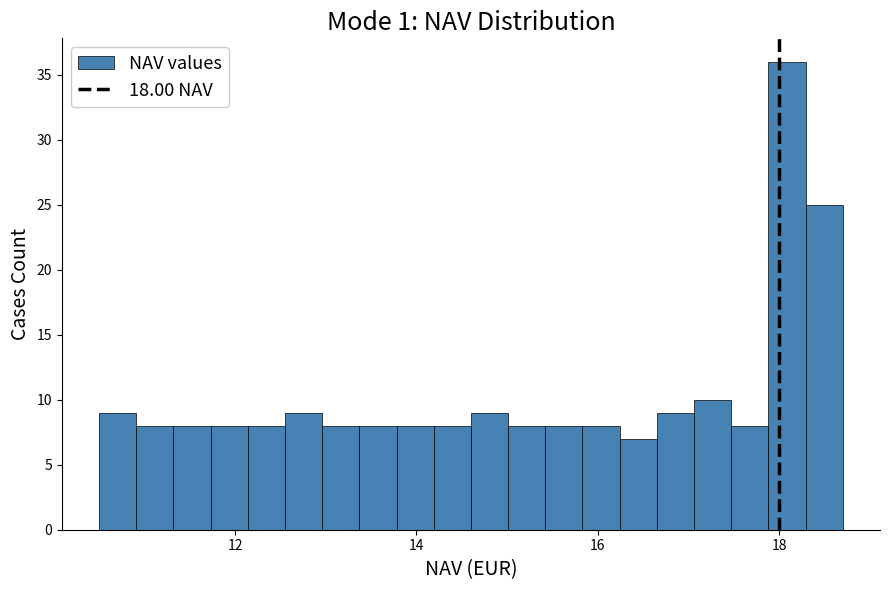

Around what value on the x-axis is the tallest bar? Give the approximate position of its centre, as read against the axis.

18.0